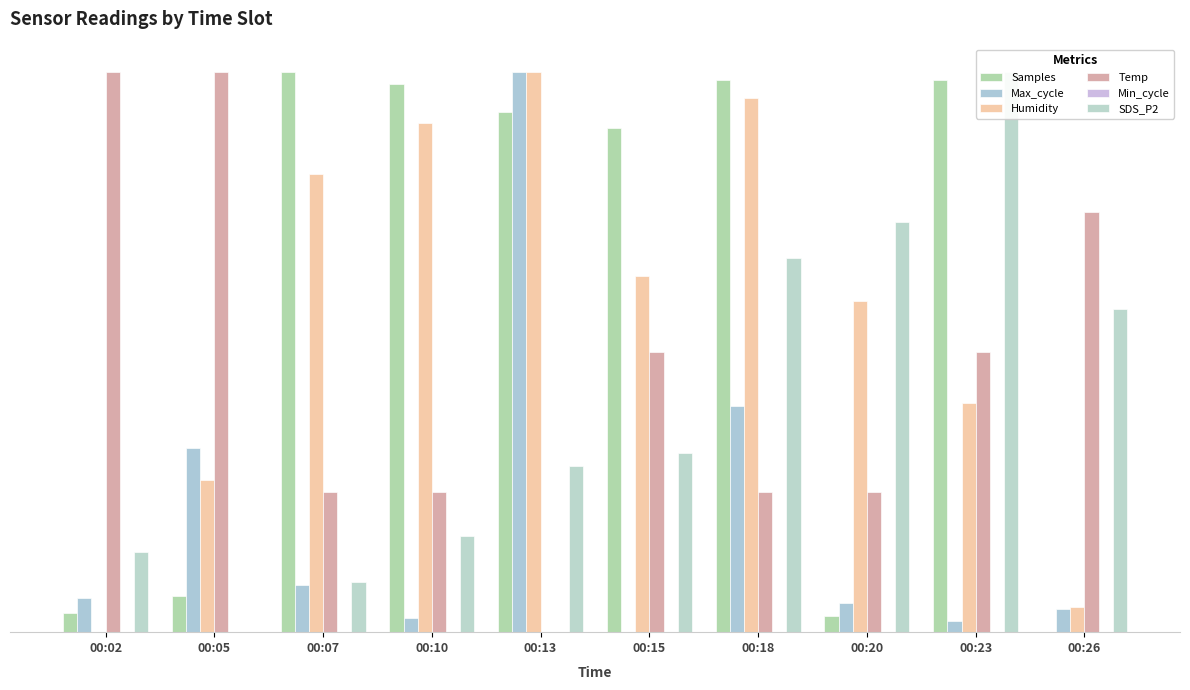

What is the sum of all Max_cycle values?

201.7